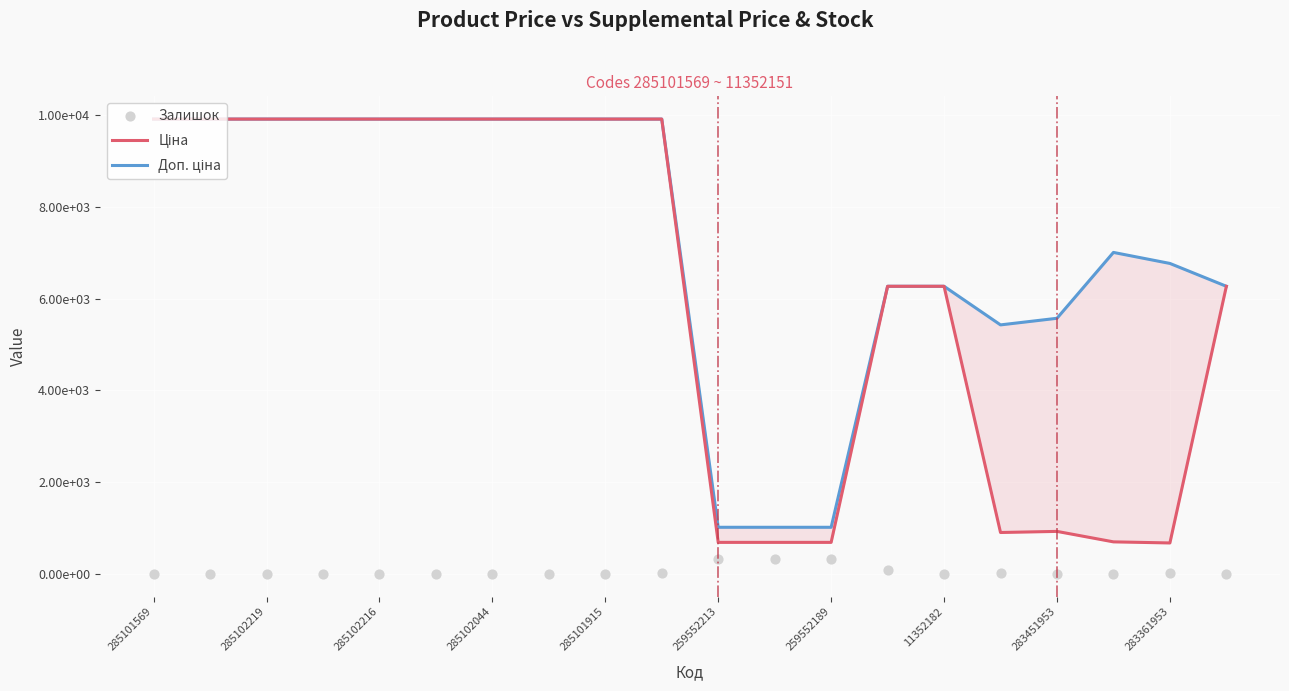

Which series has the largest Y range (max minus min)?

Ціна